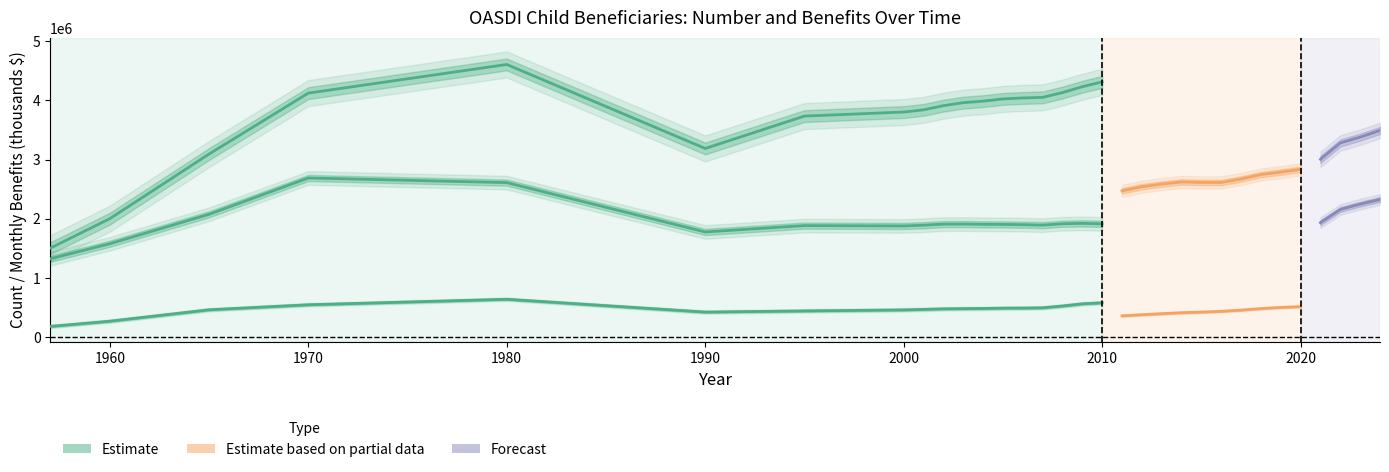

In All workers (benefits $k), how many points are lower than both neighbors (excluding endpoints)?

1